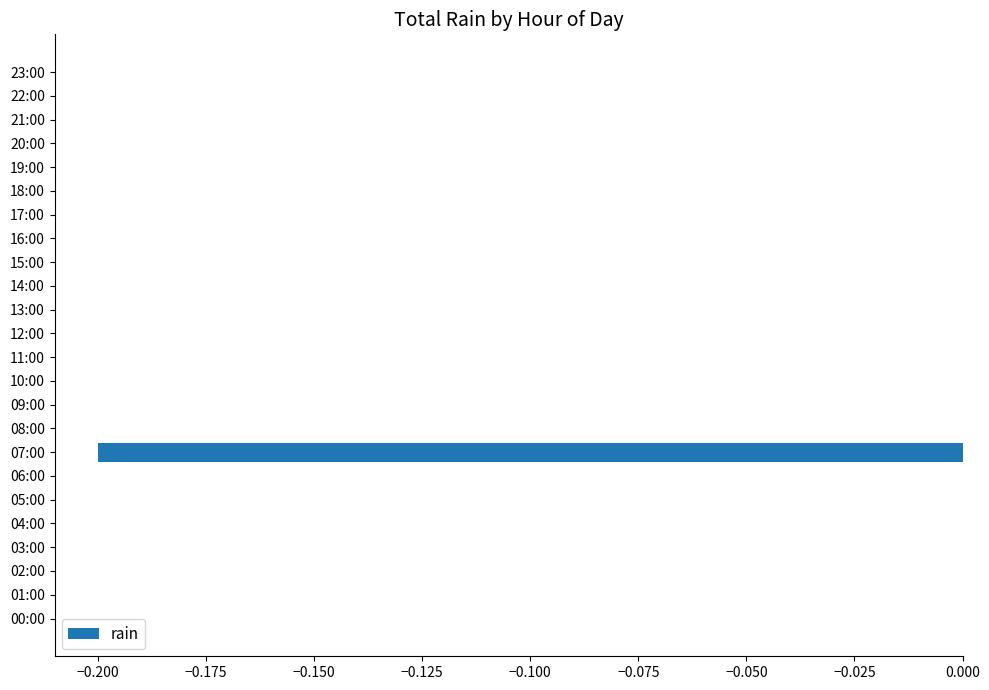

The value at 13:00 is -0.1. True or false?

False